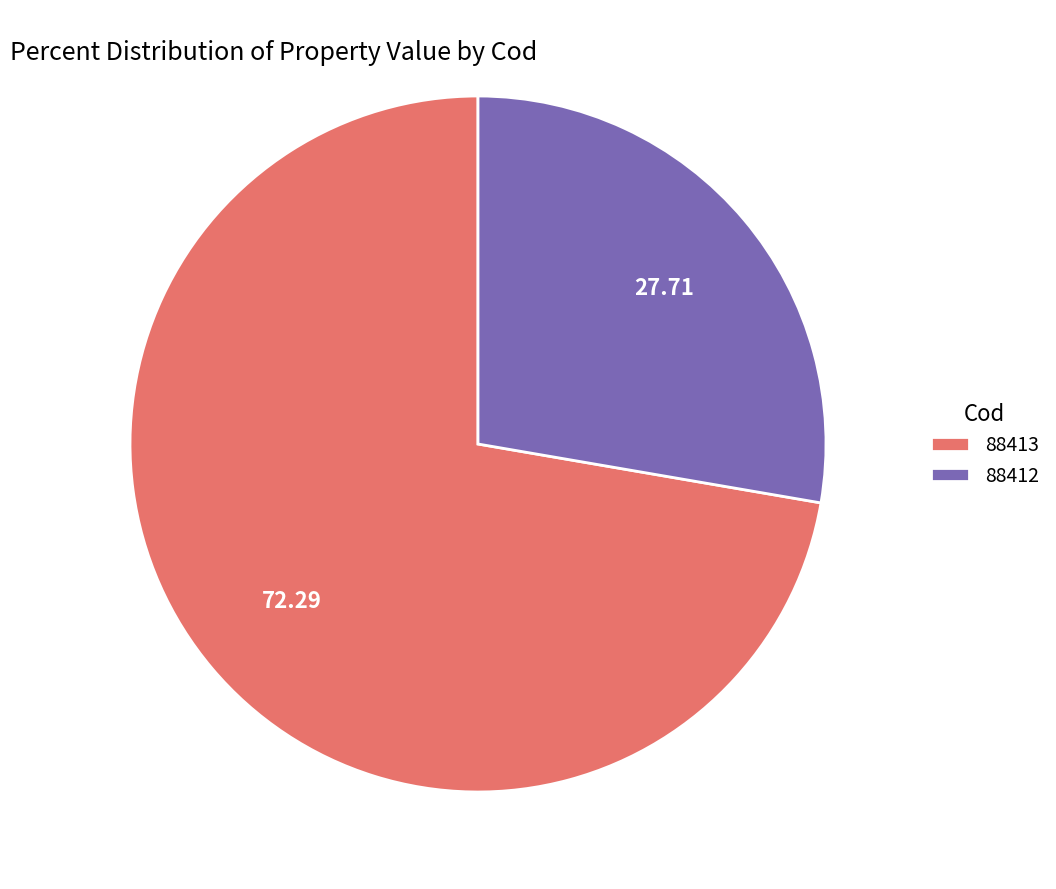

Rank the categories by value from lowest to highest.

88412, 88413